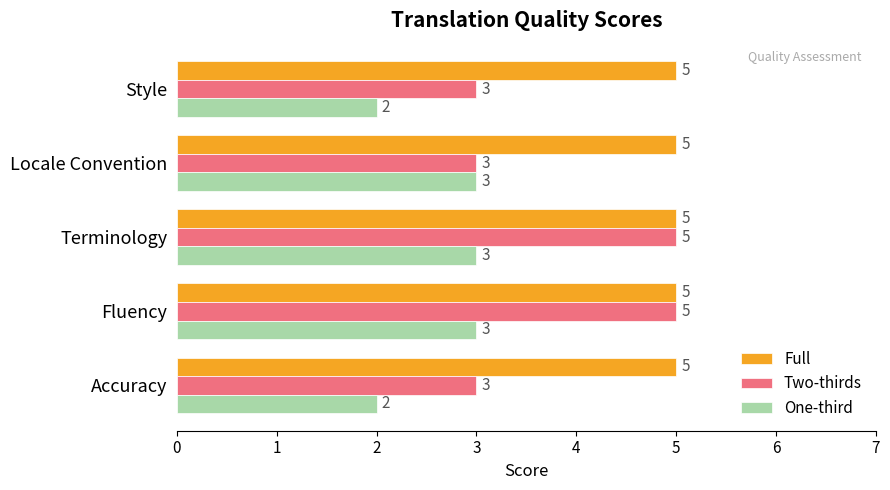

What is the sum of the Full values at Style and Locale Convention?

10